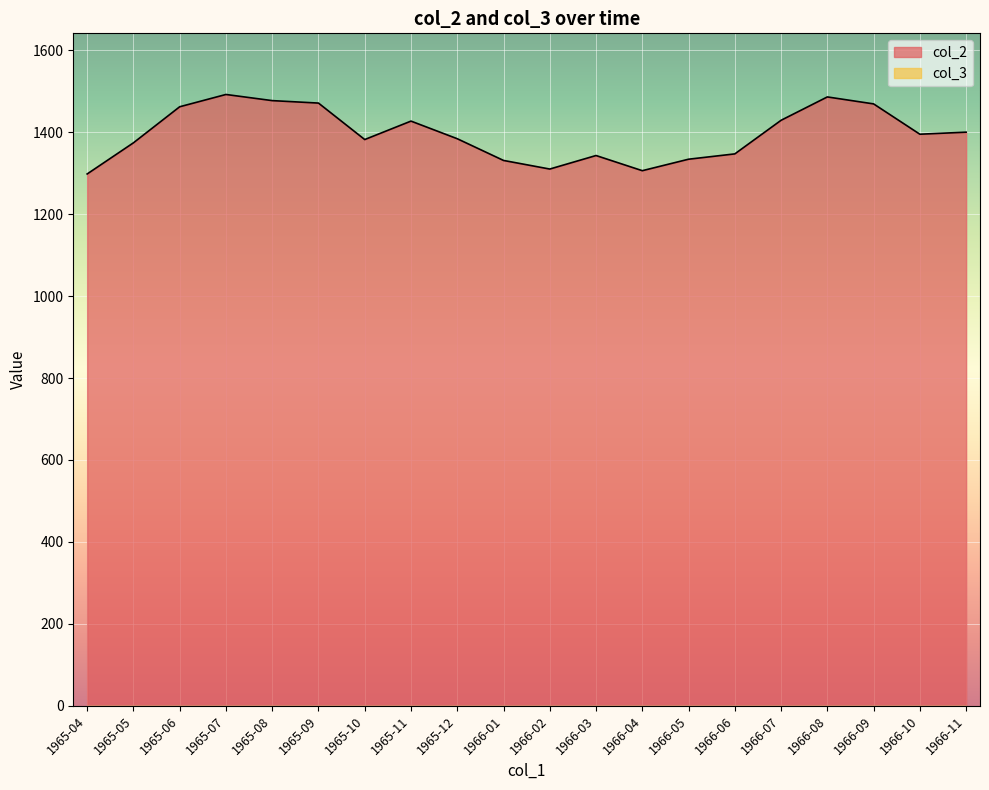

Count the number of data series in this chart.

2